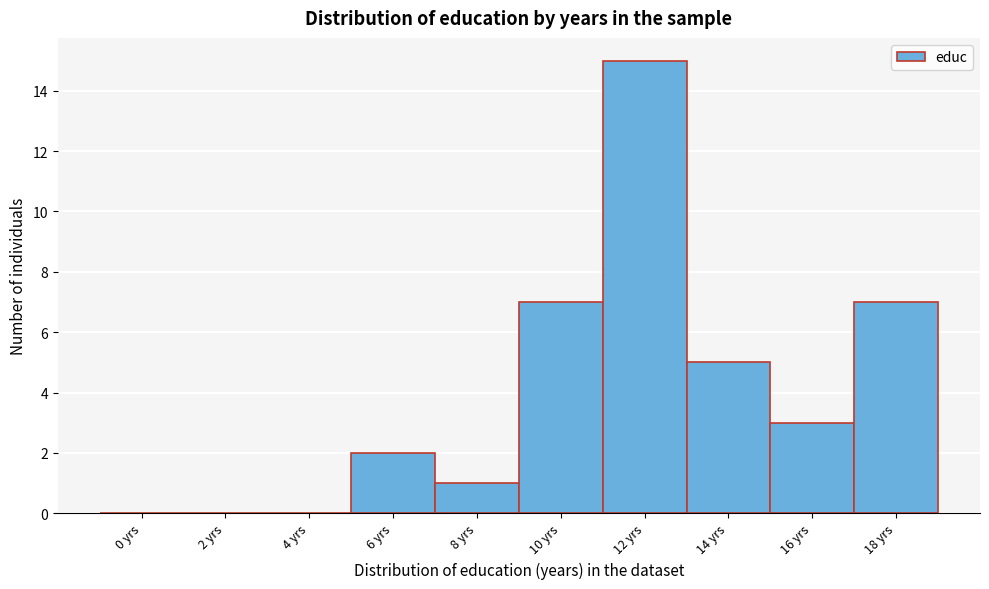

Reading left to right, what are all the values shown in this chart?

0 yrs=0	2 yrs=0	4 yrs=0	6 yrs=2	8 yrs=1	10 yrs=7	12 yrs=15	14 yrs=5	16 yrs=3	18 yrs=7